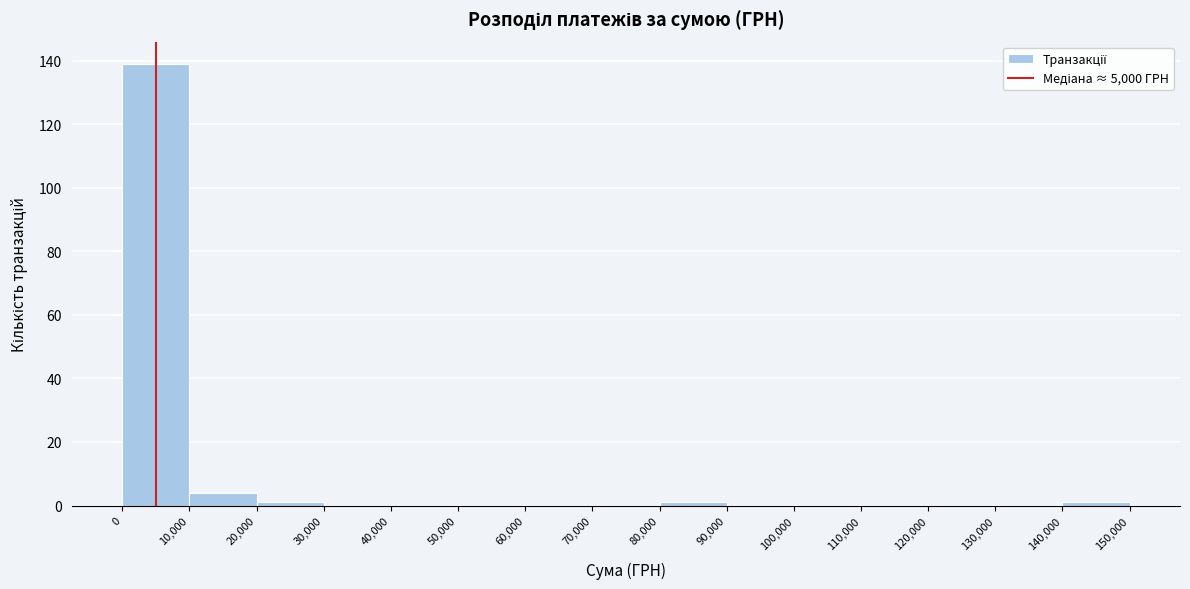

Reading left to right, transcribe this chart: for each bar, give the range it covers on the x-axis and its height. The values are not printed on the chart, so give them approximately, as read against the axis.

0 to 10,000: 140
10,000 to 20,000: 4
20,000 to 30,000: under 2
30,000 to 40,000: 0
40,000 to 50,000: 0
50,000 to 60,000: 0
60,000 to 70,000: 0
70,000 to 80,000: 0
80,000 to 90,000: under 2
90,000 to 100,000: 0
100,000 to 110,000: 0
110,000 to 120,000: 0
120,000 to 130,000: 0
130,000 to 140,000: 0
140,000 to 150,000: under 2